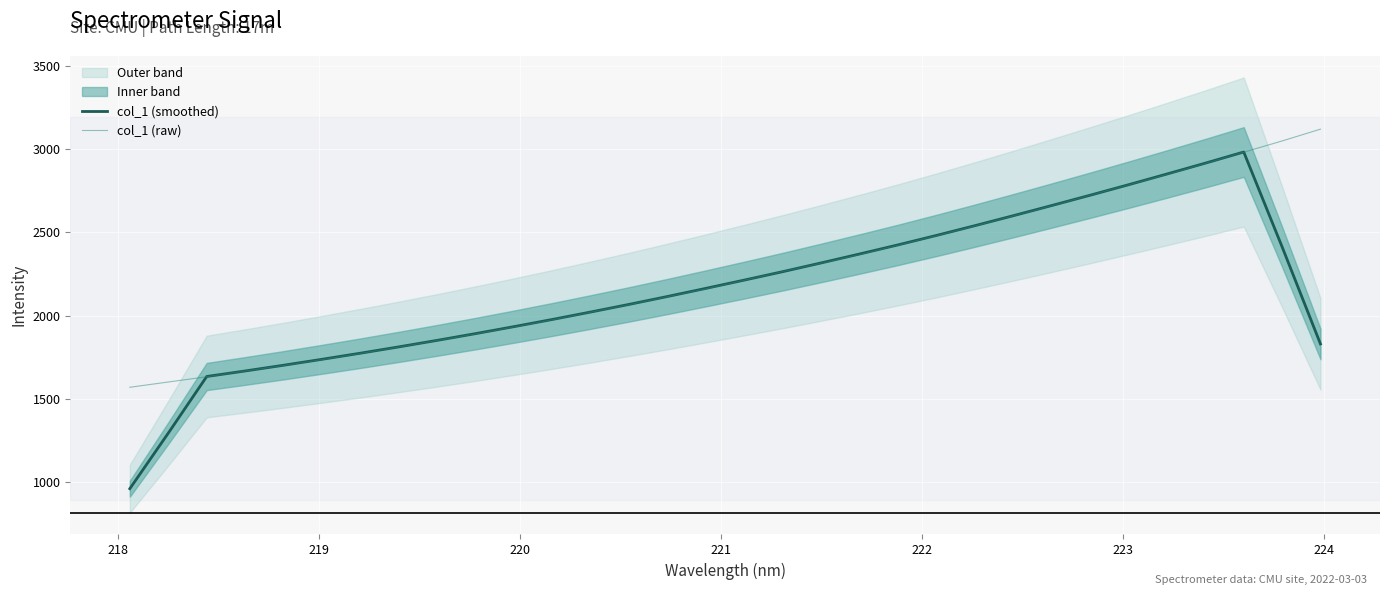

What is the highest value of the col_1 (smoothed) series?

2982.4